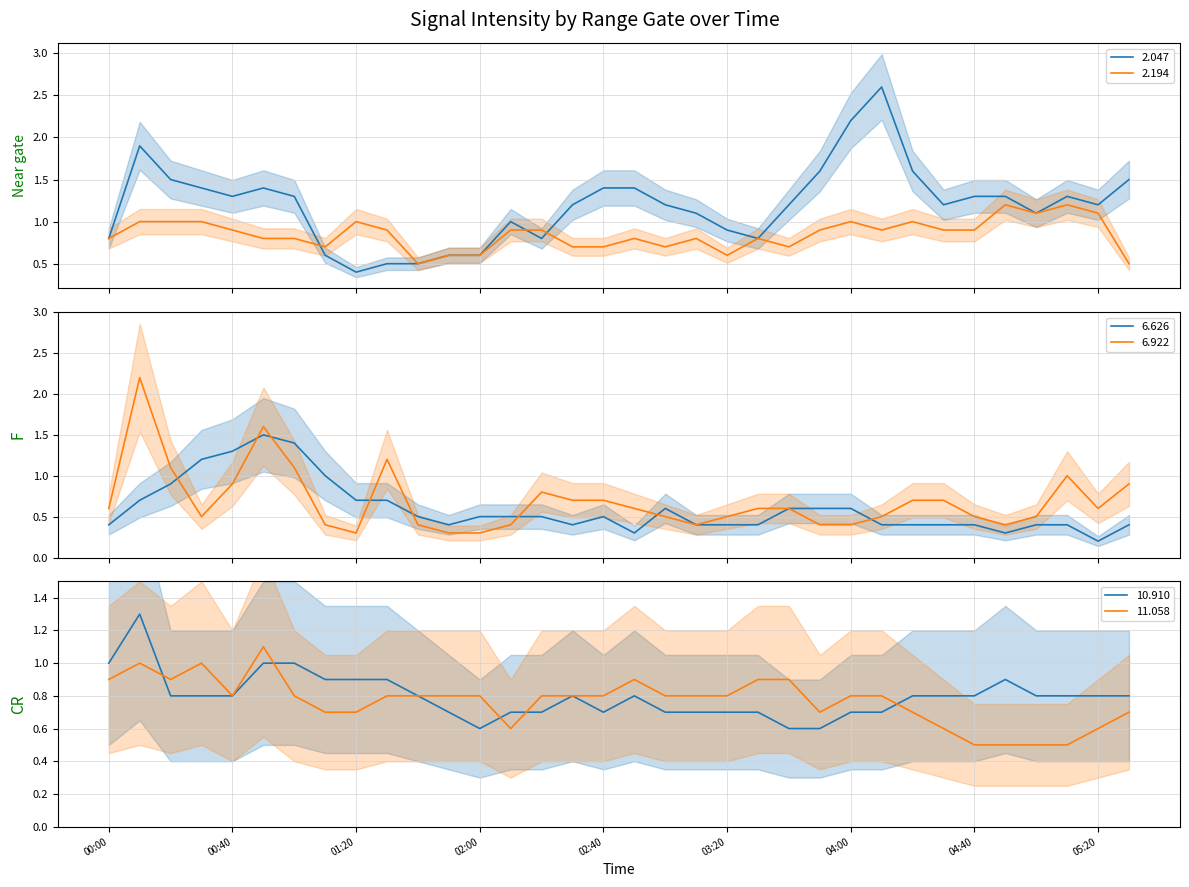

Reading left to right, extract all data points from this chart.

2.047: 0.8	1.9	1.5	1.4	1.3	1.4	1.3	0.6	0.4	0.5	0.5	0.6	0.6	1.0	0.8	1.2	1.4	1.4	1.2	1.1	0.9	0.8	1.2	1.6	2.2	2.6	1.6	1.2	1.3	1.3	1.1	1.3	1.2	1.5
2.194: 0.8	1.0	1.0	1.0	0.9	0.8	0.8	0.7	1.0	0.9	0.5	0.6	0.6	0.9	0.9	0.7	0.7	0.8	0.7	0.8	0.6	0.8	0.7	0.9	1.0	0.9	1.0	0.9	0.9	1.2	1.1	1.2	1.1	0.5
6.626: 0.4	0.7	0.9	1.2	1.3	1.5	1.4	1.0	0.7	0.7	0.5	0.4	0.5	0.5	0.5	0.4	0.5	0.3	0.6	0.4	0.4	0.4	0.6	0.6	0.6	0.4	0.4	0.4	0.4	0.3	0.4	0.4	0.2	0.4
6.922: 0.6	2.2	1.1	0.5	0.9	1.6	1.1	0.4	0.3	1.2	0.4	0.3	0.3	0.4	0.8	0.7	0.7	0.6	0.5	0.4	0.5	0.6	0.6	0.4	0.4	0.5	0.7	0.7	0.5	0.4	0.5	1.0	0.6	0.9
10.910: 1.0	1.3	0.8	0.8	0.8	1.0	1.0	0.9	0.9	0.9	0.8	0.7	0.6	0.7	0.7	0.8	0.7	0.8	0.7	0.7	0.7	0.7	0.6	0.6	0.7	0.7	0.8	0.8	0.8	0.9	0.8	0.8	0.8	0.8
11.058: 0.9	1.0	0.9	1.0	0.8	1.1	0.8	0.7	0.7	0.8	0.8	0.8	0.8	0.6	0.8	0.8	0.8	0.9	0.8	0.8	0.8	0.9	0.9	0.7	0.8	0.8	0.7	0.6	0.5	0.5	0.5	0.5	0.6	0.7